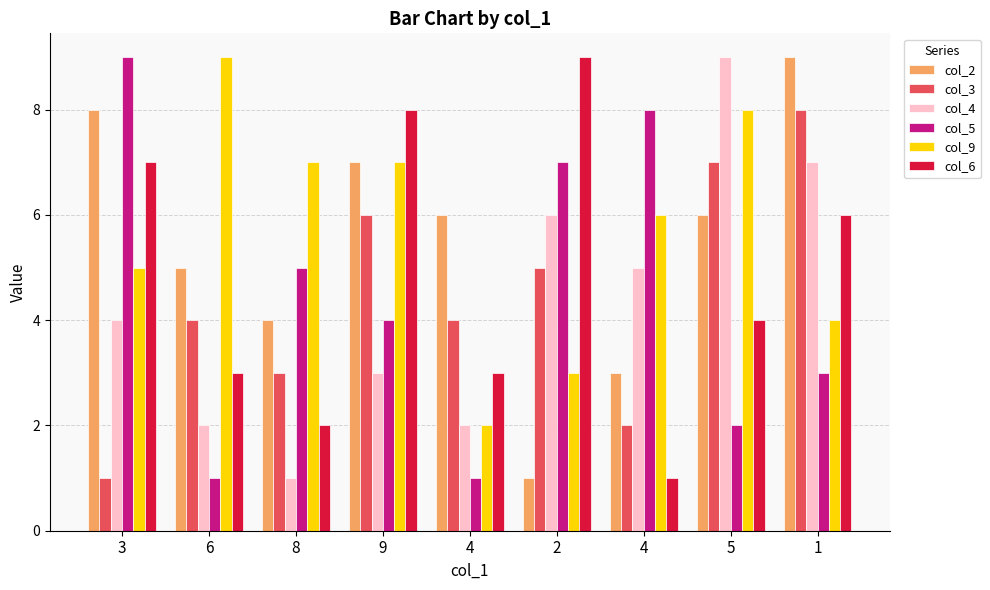

How many distinct data groups are displayed?

6